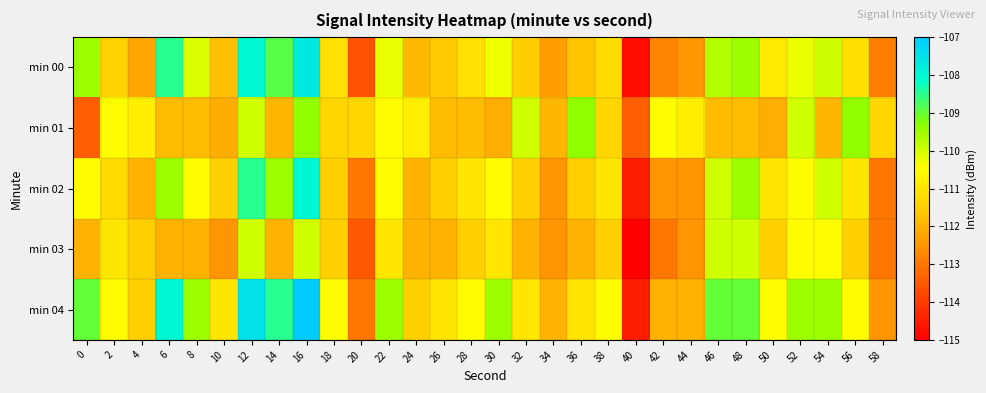

Which category has the highest value across all series?

16